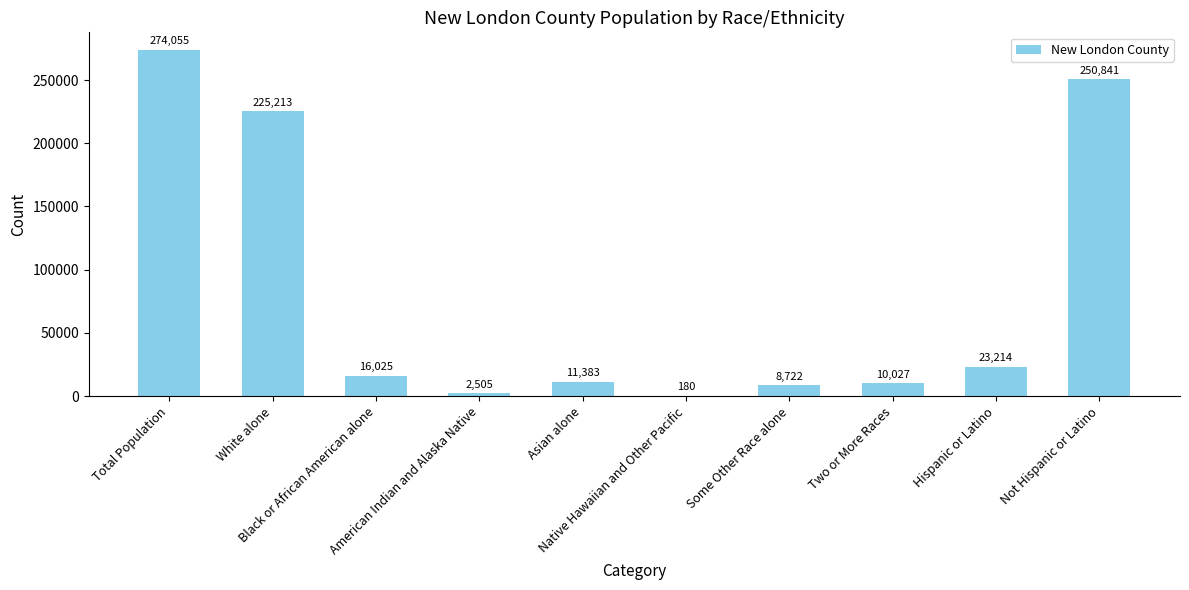

Between Black or African American alone and White alone, which is larger?

White alone